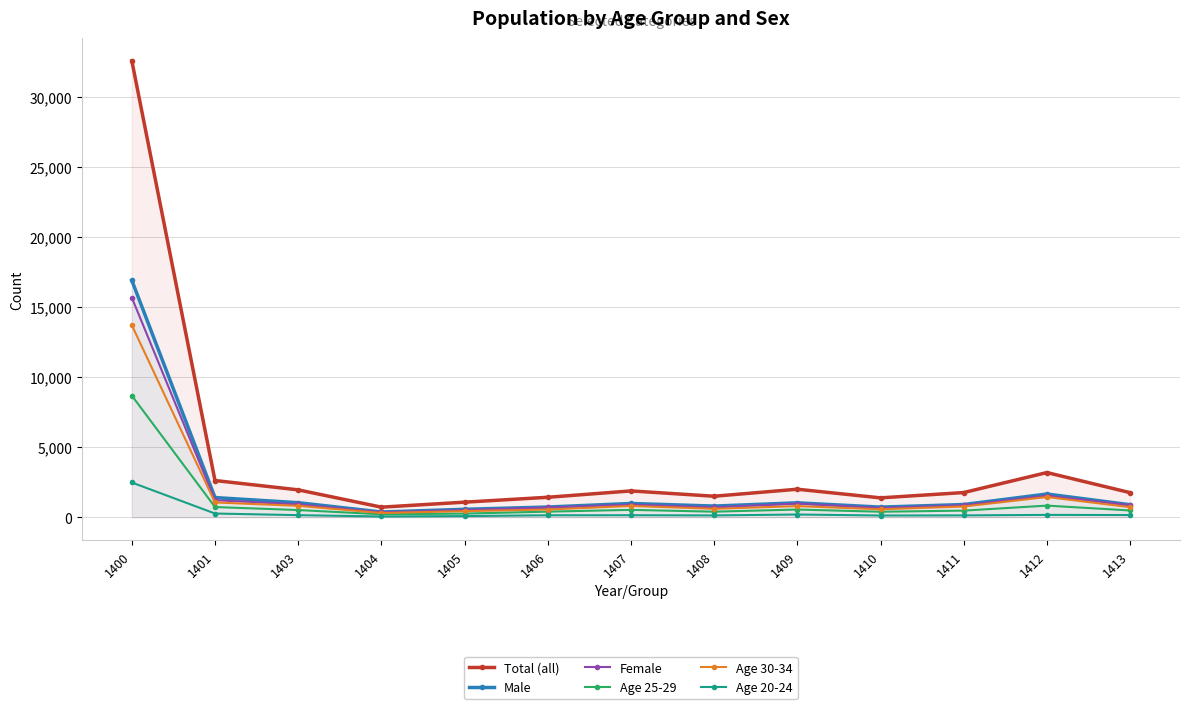

What is the total value across all series at 1413?

4861